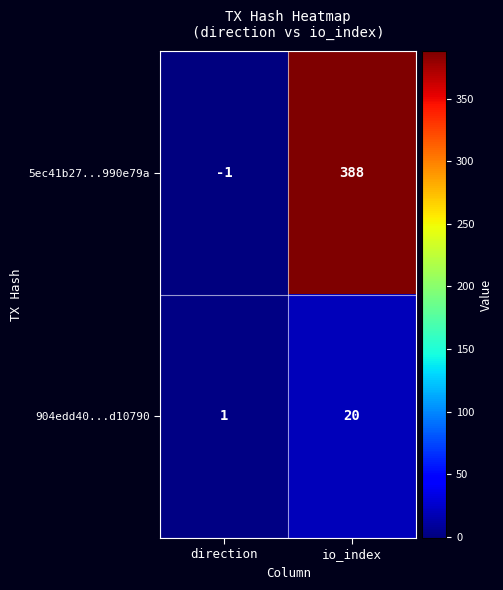

Which label corresponds to the smallest value in the chart?

direction